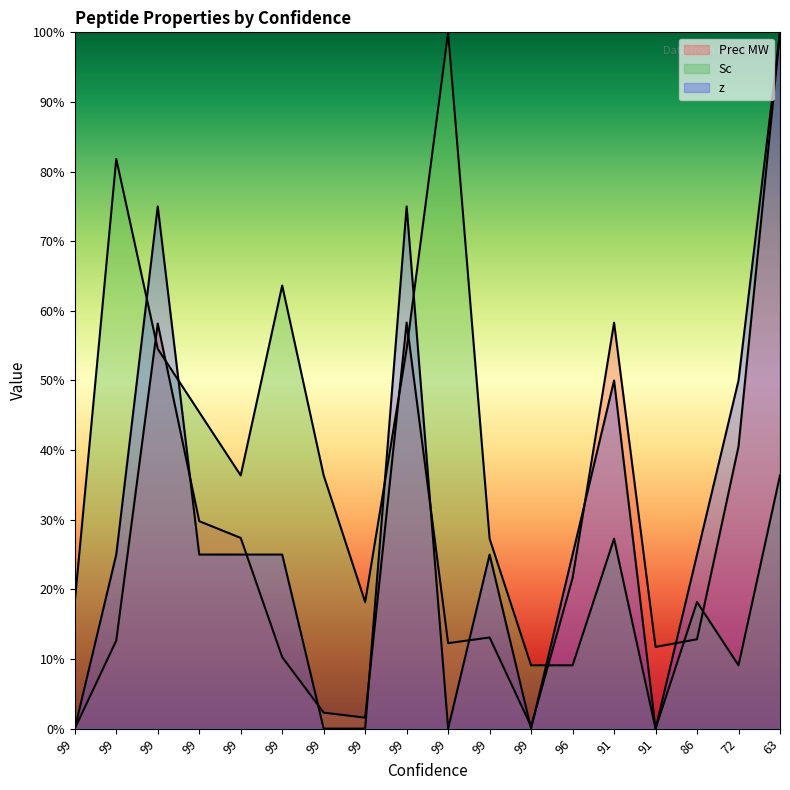

How many interior local peaks does the Prec MW series have?

4